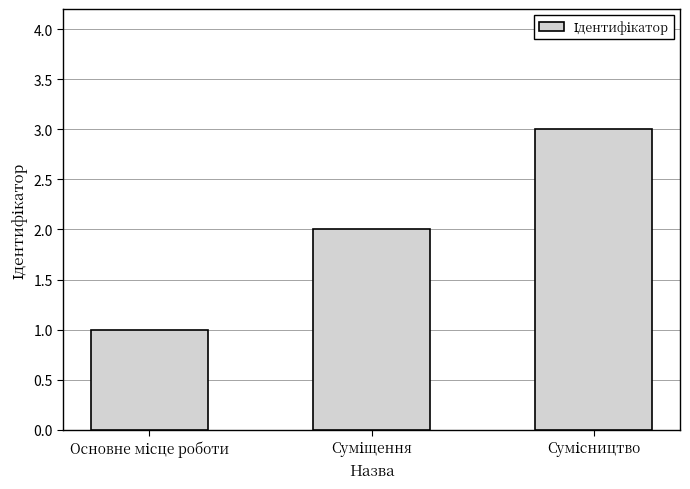

What is the average value?

2